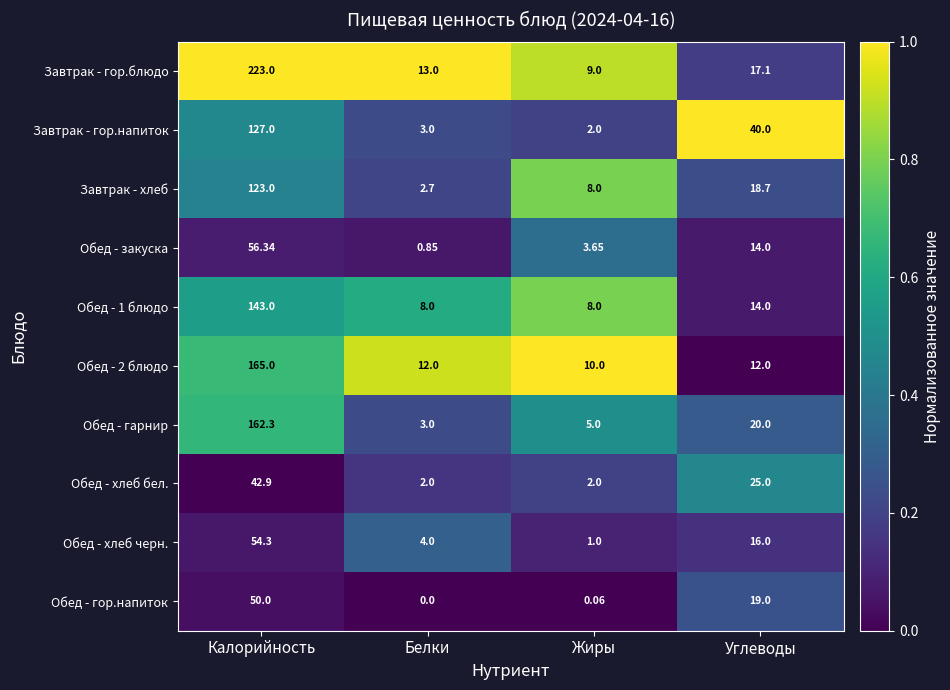

Which series has the largest range (max minus min)?

Завтрак - гор.блюдо